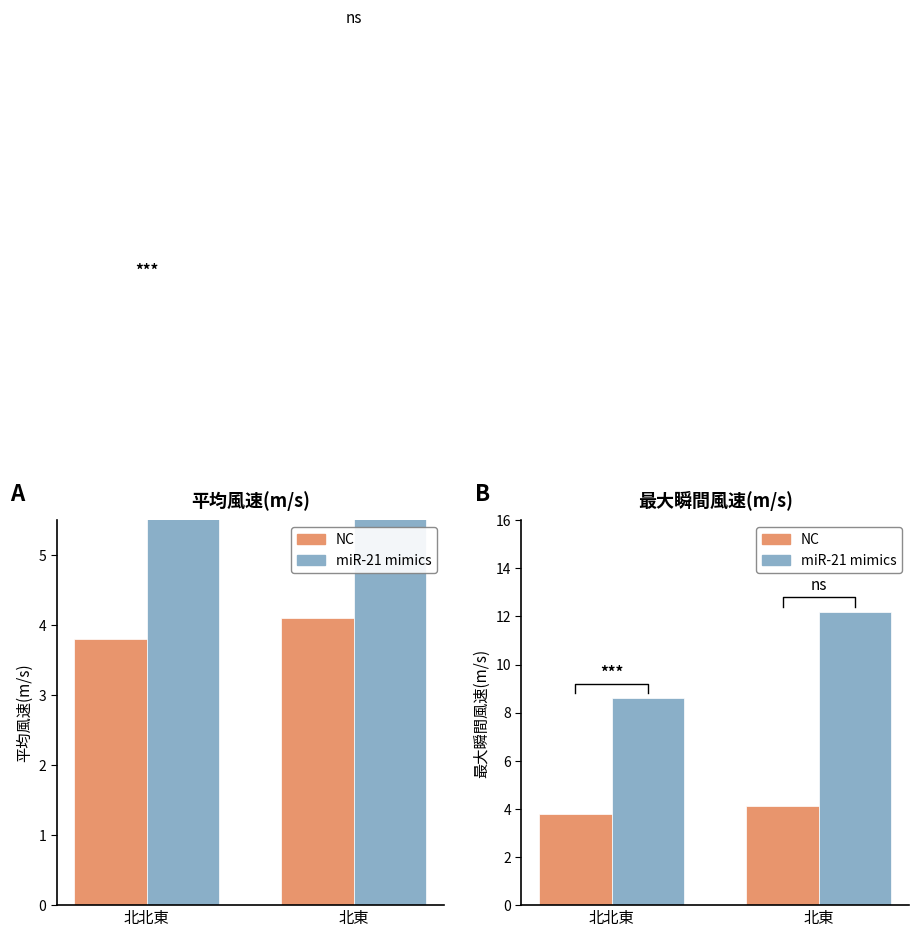

At which label does NC first exceed 4?

北東